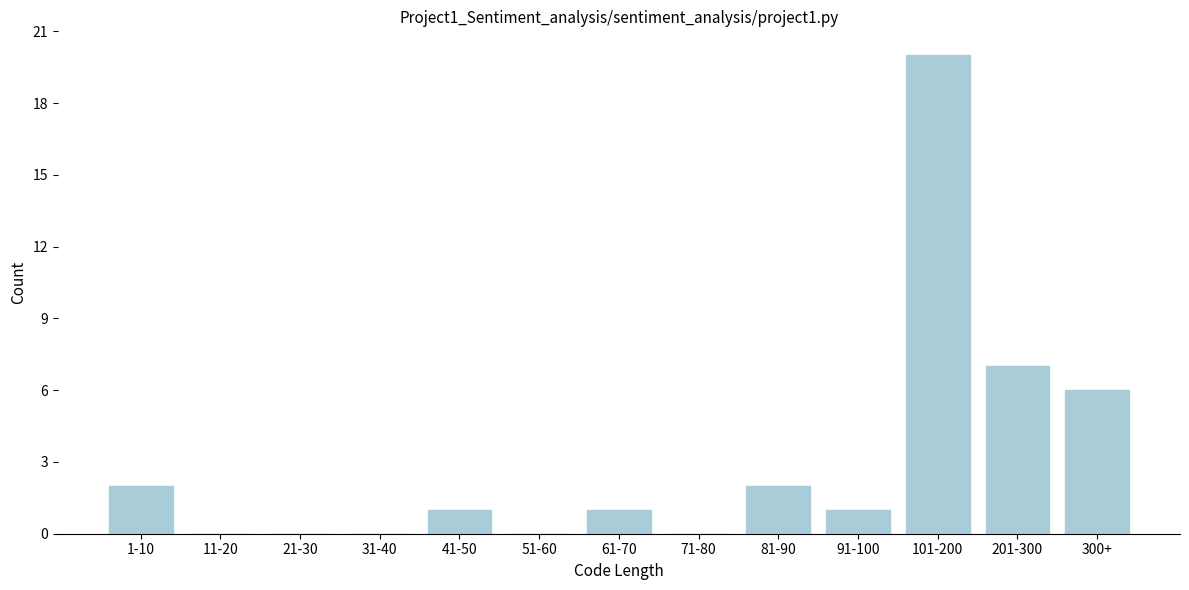

Reading left to right, what are all the values shown in this chart?

1-10=2	11-20=0	21-30=0	31-40=0	41-50=1	51-60=0	61-70=1	71-80=0	81-90=2	91-100=1	101-200=20	201-300=7	300+=6